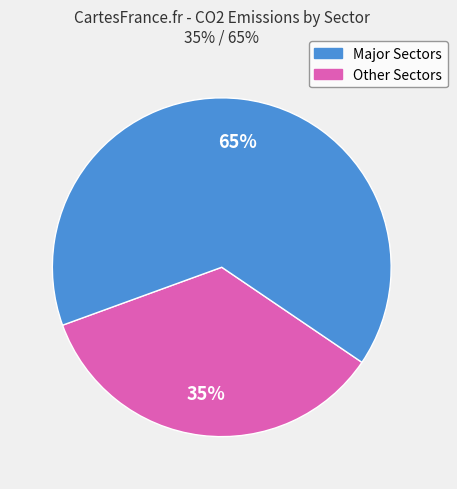

True or false: Other Sectors accounts for 72% of the total.

False